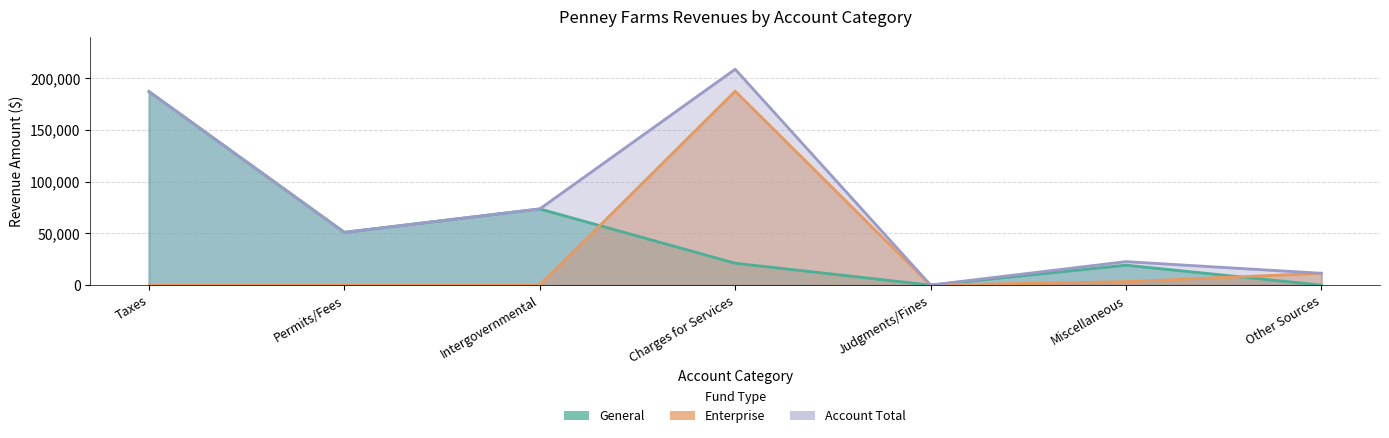

Rank the categories by Enterprise value from lowest to highest.

Taxes, Permits/Fees, Intergovernmental, Judgments/Fines, Miscellaneous, Other Sources, Charges for Services